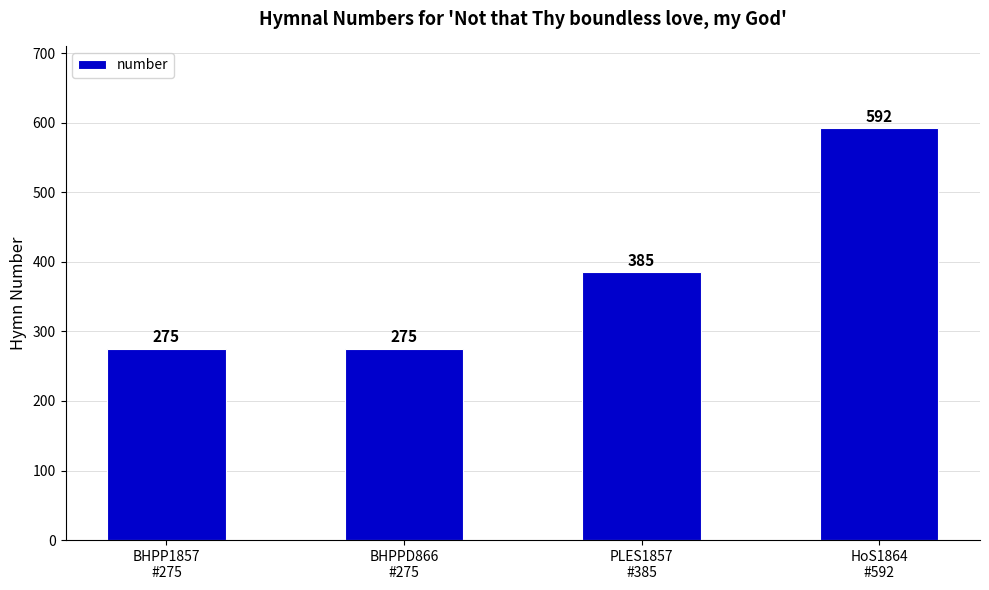

Are the bars horizontal?

No